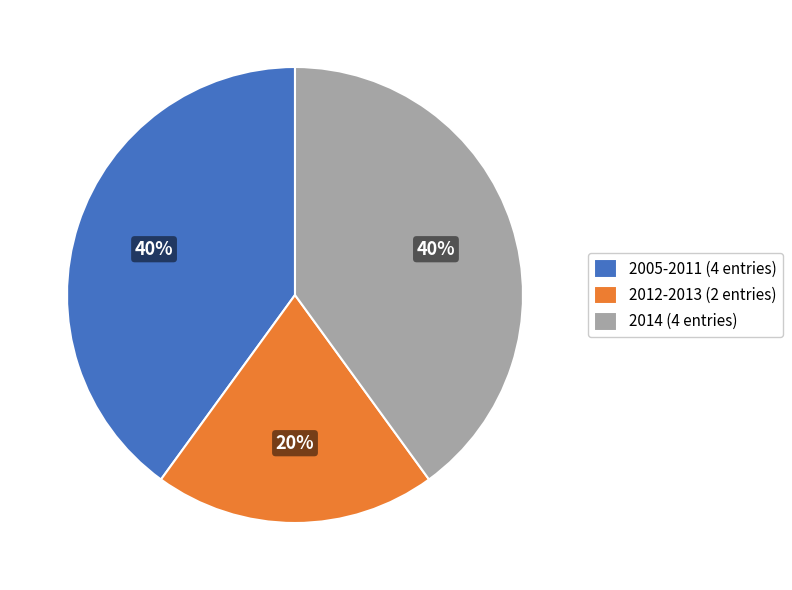

Approximately how many times larger is the value at 2012-2013 (2 entries) compared to 2014 (4 entries)?

0.5